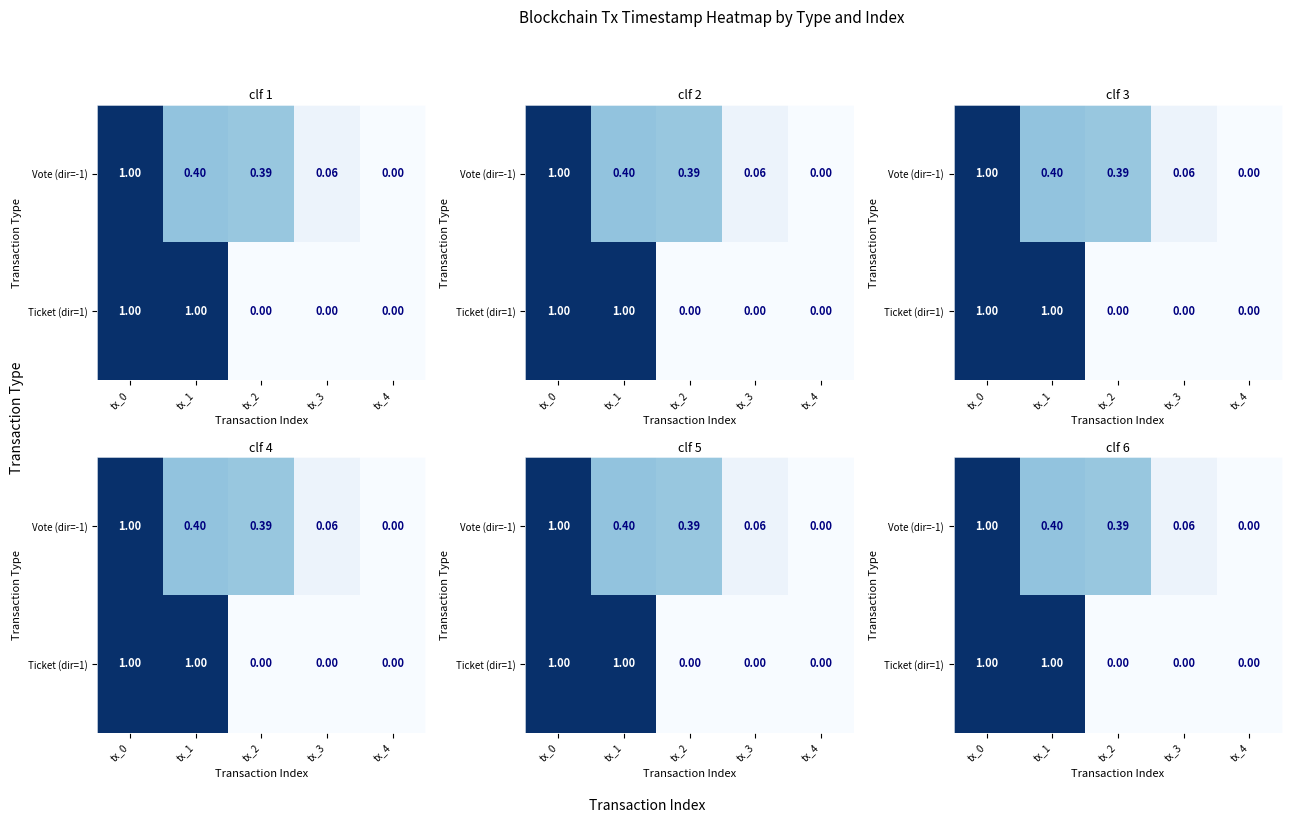

How many values in the Vote (dir=-1) series exceed 0?

4